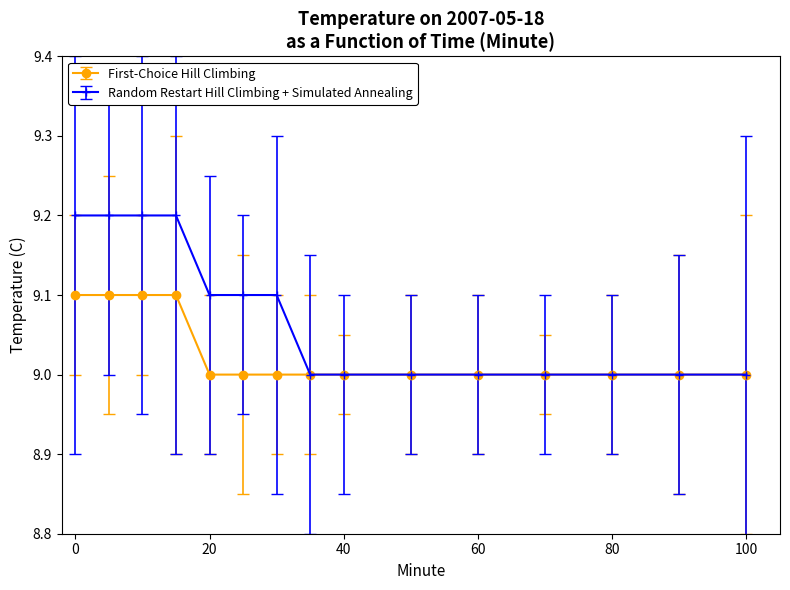

What is the greatest value displayed?

9.2